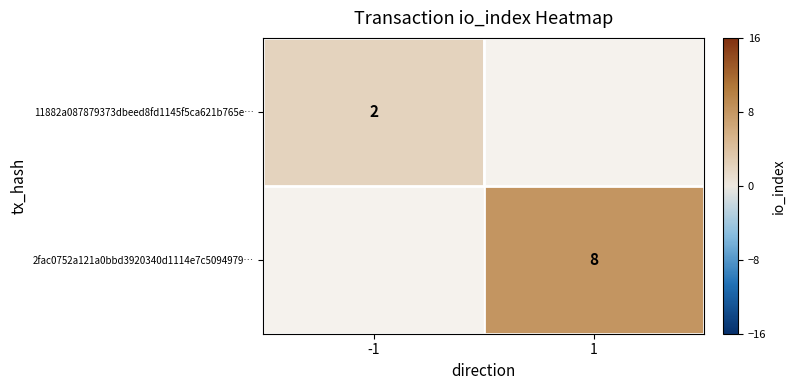

The 11882a087879373dbeed8fd1145f5ca621b765e… series shows 2 at -1. True or false?

True